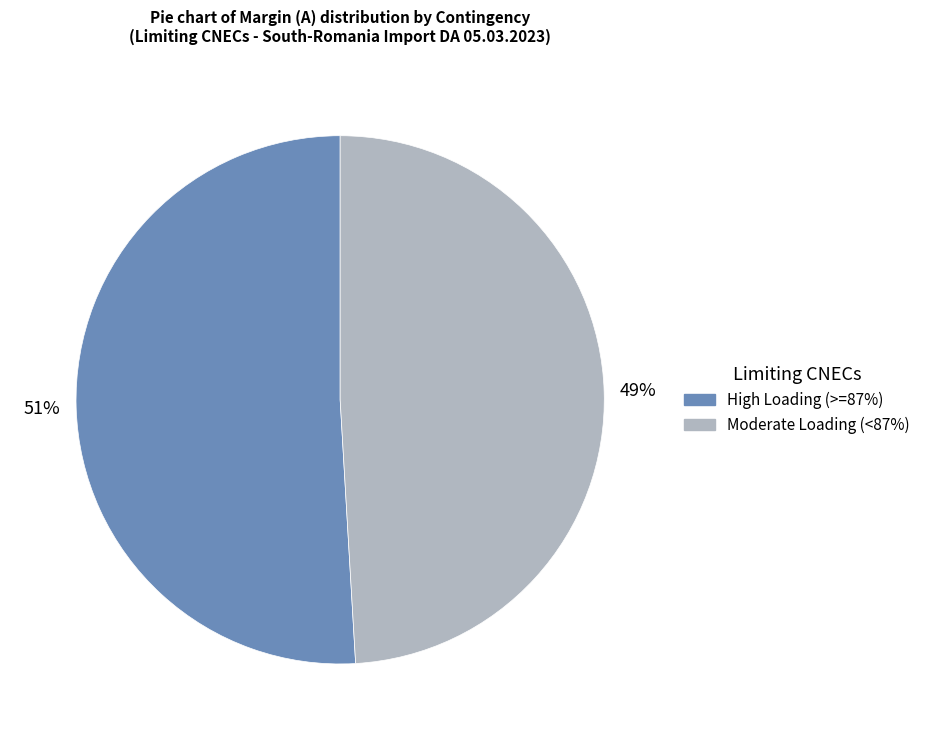

Does any single category account for the majority?

Yes